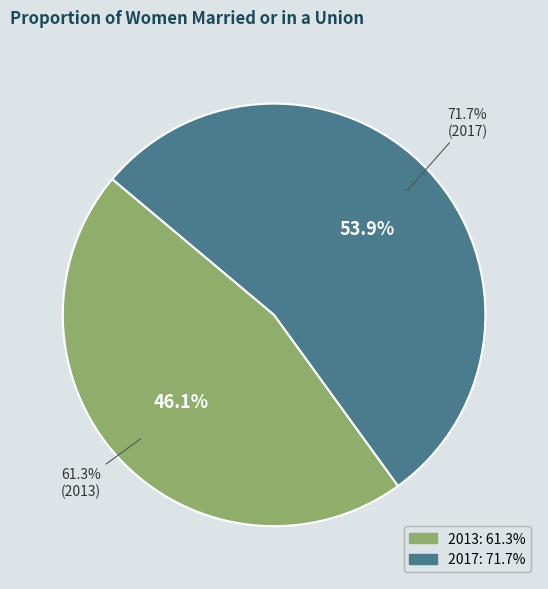

True or false: 2017 accounts for 54% of the total.

True